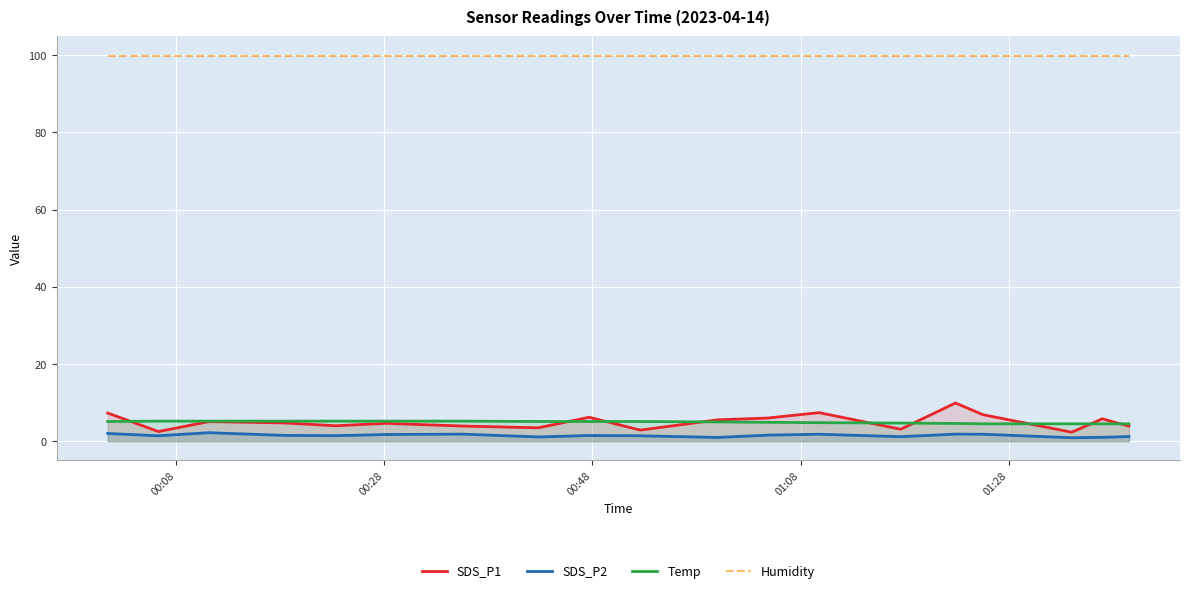

What is the average value of the SDS_P1 series?

5.0